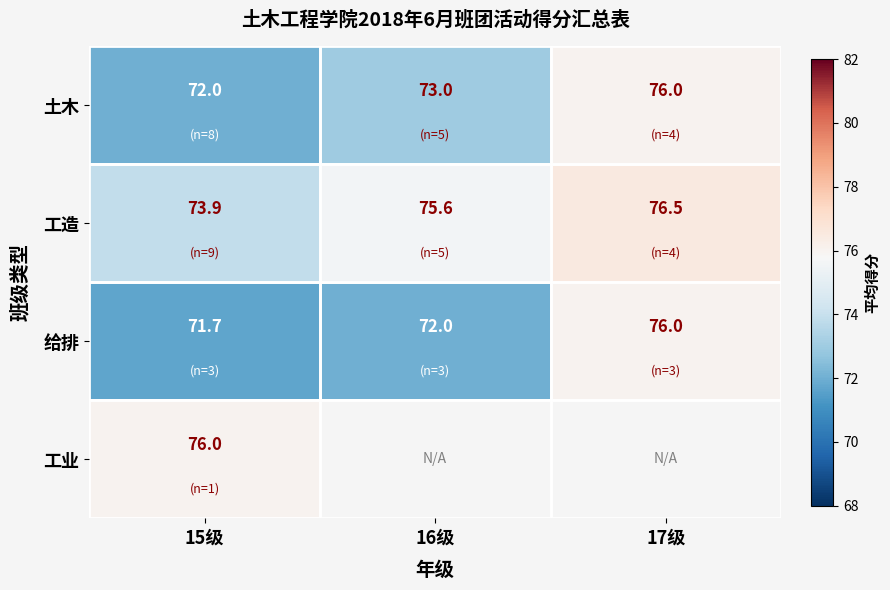

Where does the 工造 series first go above 75?

16级